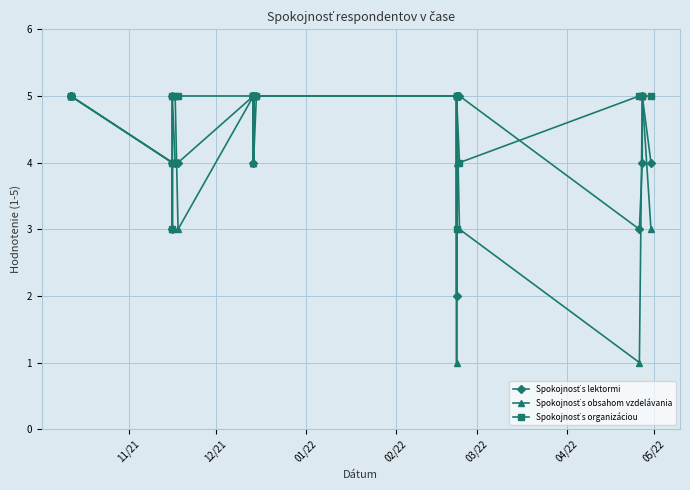

What is the lowest value of the Spokojnosť s lektormi series?

2